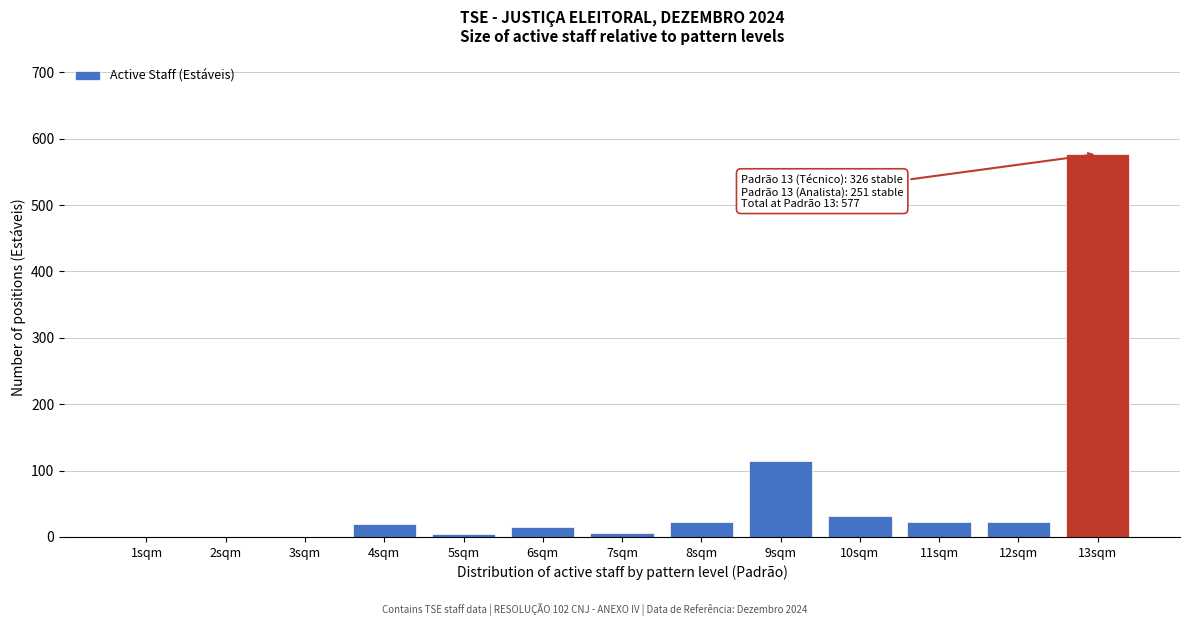

Is it true that the value at 2sqm is 0?

True